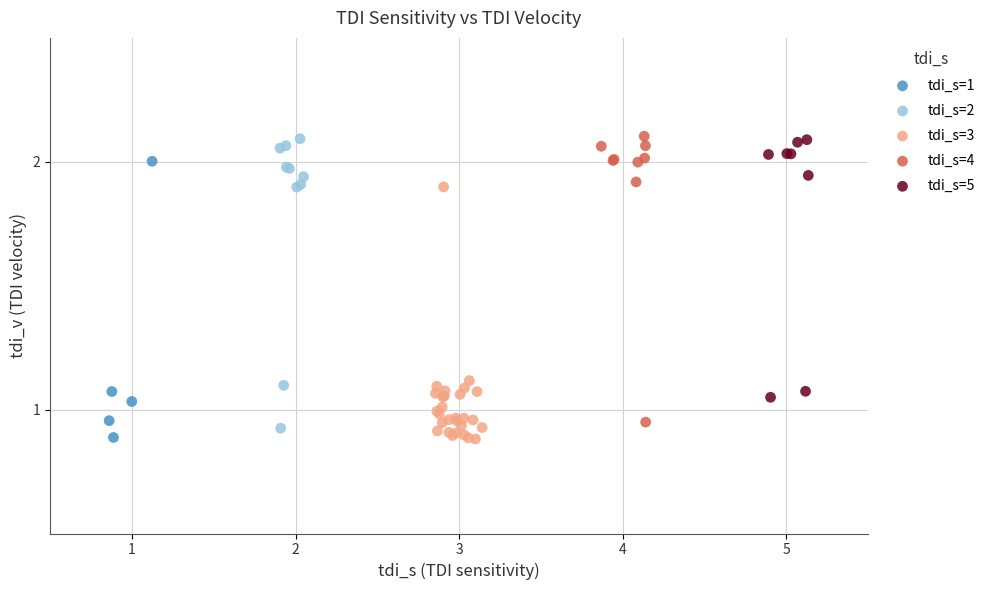

What are all the series names shown in the legend?

tdi_s=1, tdi_s=2, tdi_s=3, tdi_s=4, tdi_s=5